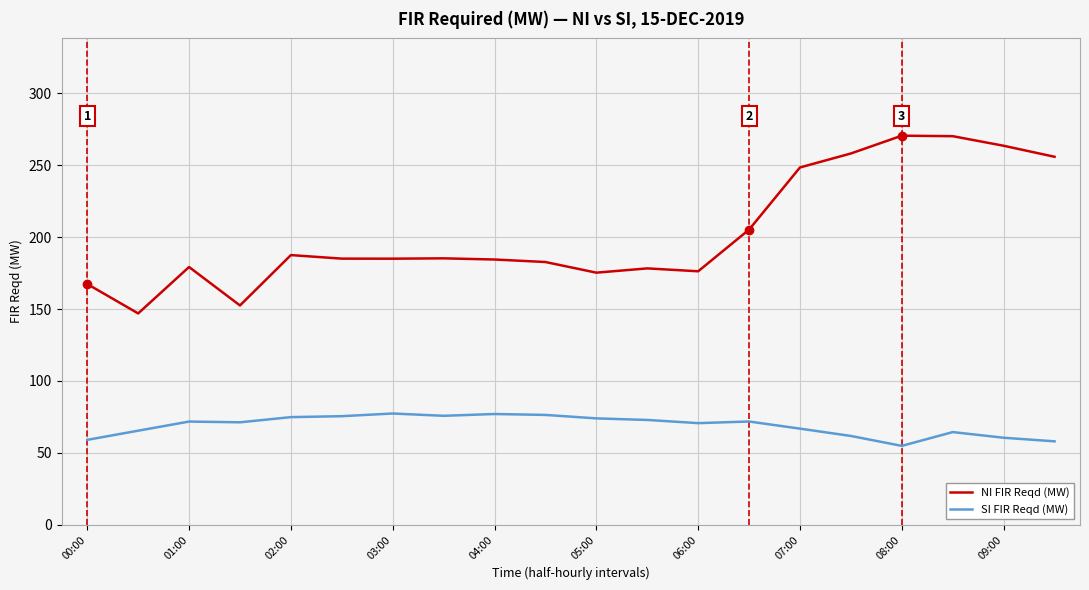

How many lines are shown in the chart?

2